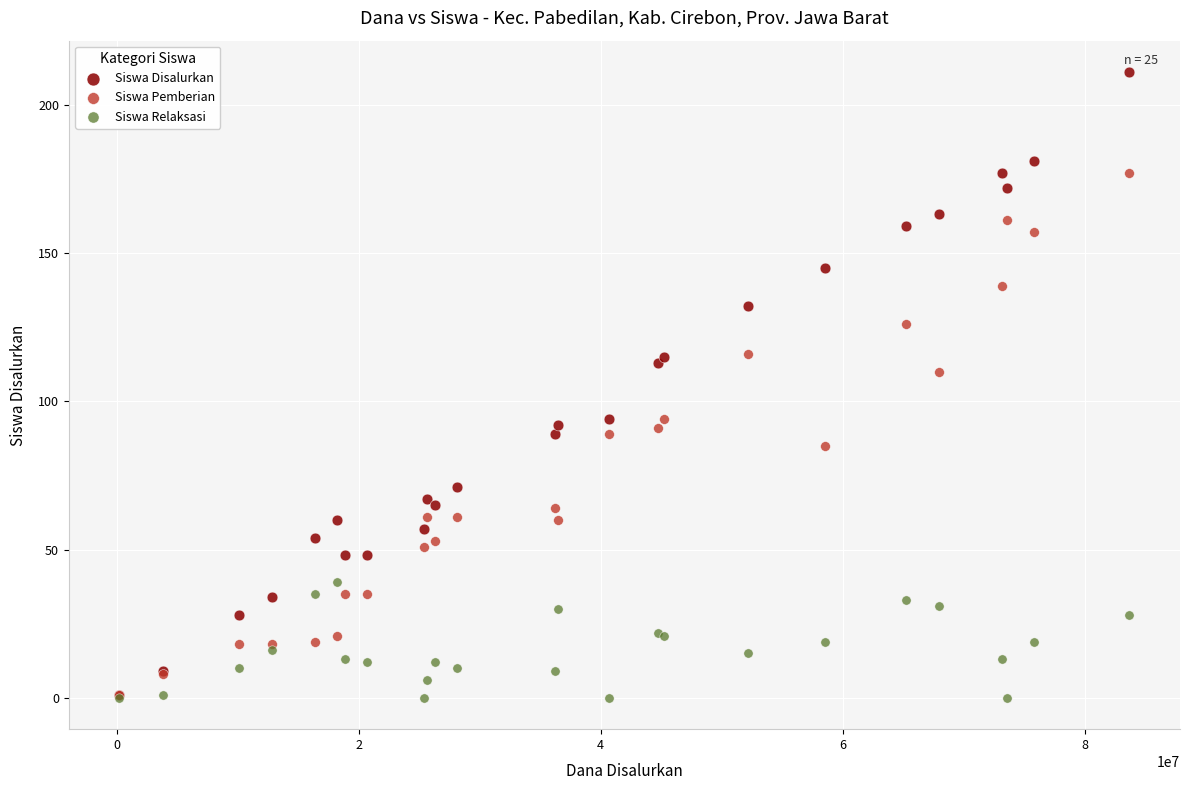

Which series has the largest Y range (max minus min)?

Siswa Disalurkan